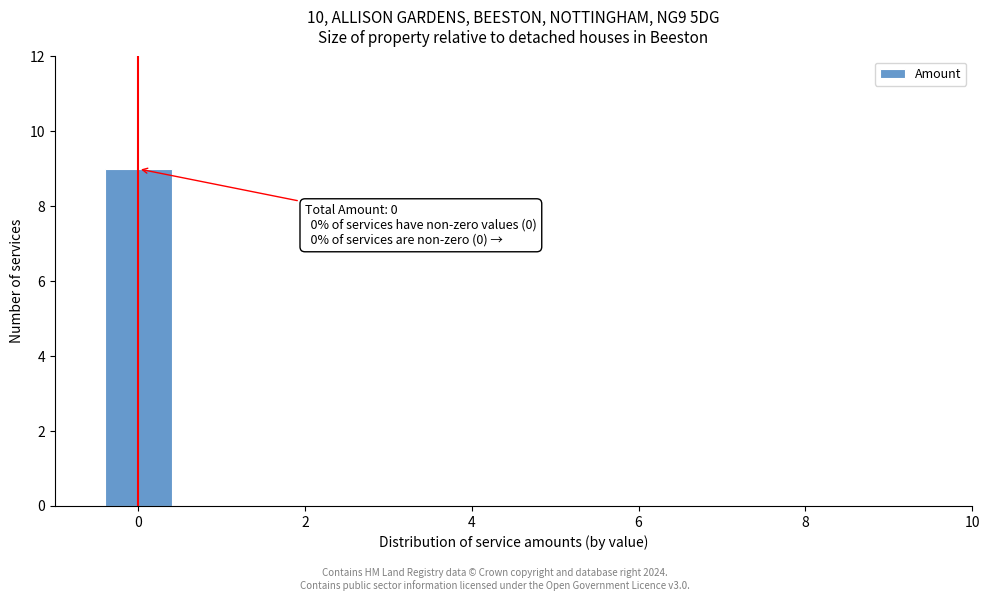

Over which range of the x-axis is the bar tallest?

-0.5 to 0.5